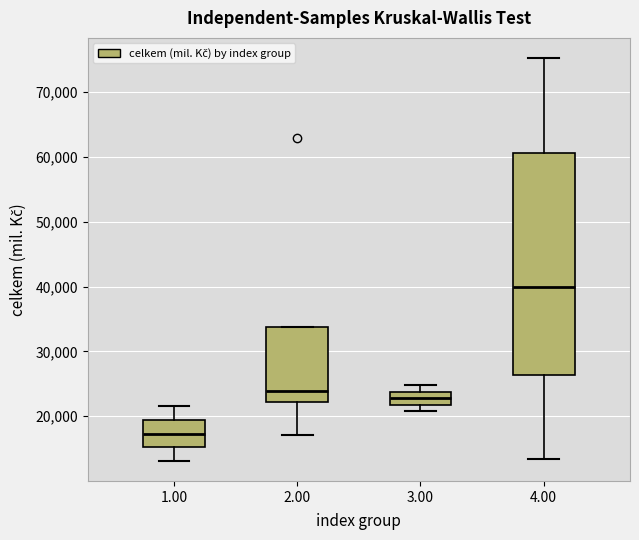

Reading left to right, read every box against the y-axis: the position of its median line, the range the box covers, and the ends of its whiskers. The values are not printed on the chart, so give them approximately, as read against the axis.

1.00: median 17000, box 15000 to 19000, whiskers 13000 to 22000
2.00: median 24000, box 22000 to 34000, whiskers 17000 to 34000
3.00: median 23000, box 22000 to 24000, whiskers 21000 to 25000
4.00: median 40000, box 26000 to 61000, whiskers 13000 to 75000